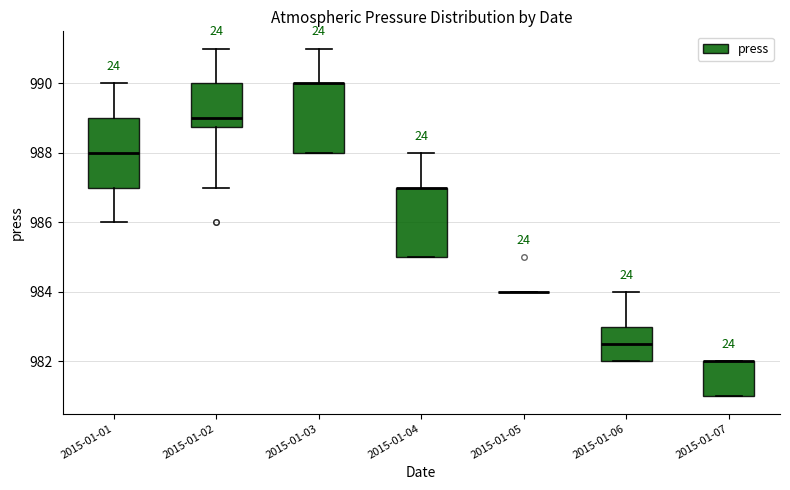

Reading left to right, transcribe this box plot: for each box, give where its median line is, the range the box spans, and where its two whiskers end, as read against the y-axis. The values are not printed on the chart, so give them approximately, as read against the axis.

2015-01-01: median 988.0, box 987.0 to 989.0, whiskers 986.0 to 990.0
2015-01-02: median 989.0, box 988.8 to 990.0, whiskers 987.0 to 991.0
2015-01-03: median 990.0 (drawn on the box's upper edge), box 988.0 to 990.0, whiskers 988.0 to 991.0
2015-01-04: median 987.0 (drawn on the box's upper edge), box 985.0 to 987.0, whiskers 985.0 to 988.0
2015-01-05: box collapsed to a line at 984.0, whiskers 984.0 to 984.0
2015-01-06: median 982.6, box 982.0 to 983.0, whiskers 982.0 to 984.0
2015-01-07: median 982.0 (drawn on the box's upper edge), box 981.0 to 982.0, whiskers 981.0 to 982.0